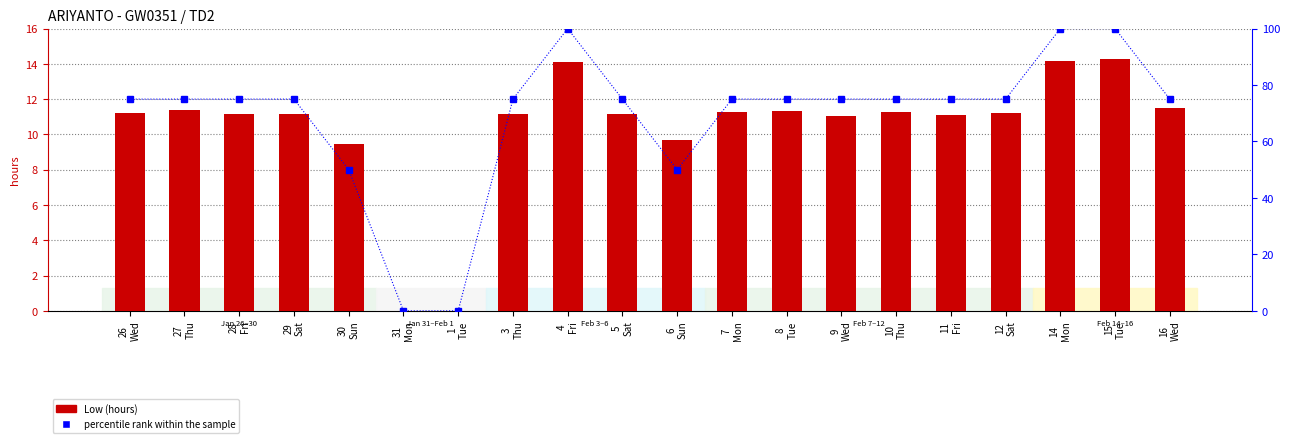

What is the label of the 13th bar from the left?

8
Tue